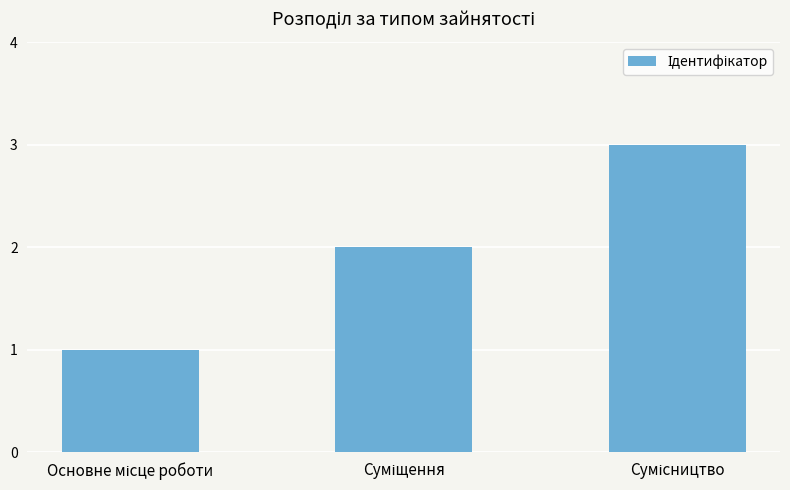

What is the greatest value displayed?

3